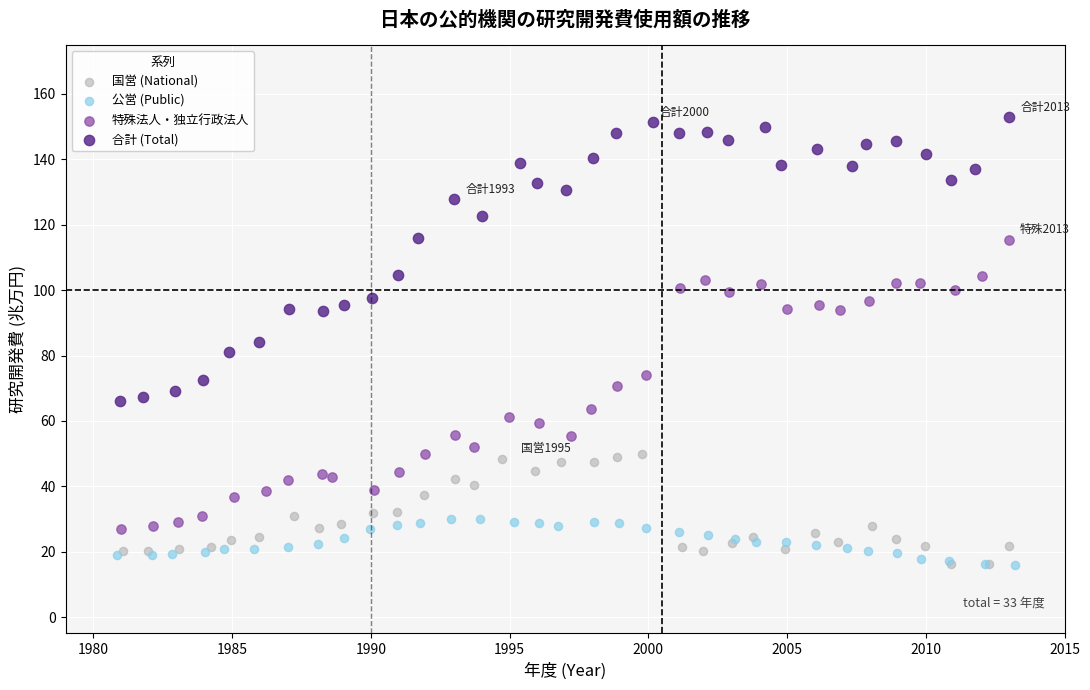

Which series contains the highest Y value?

合計 (Total)